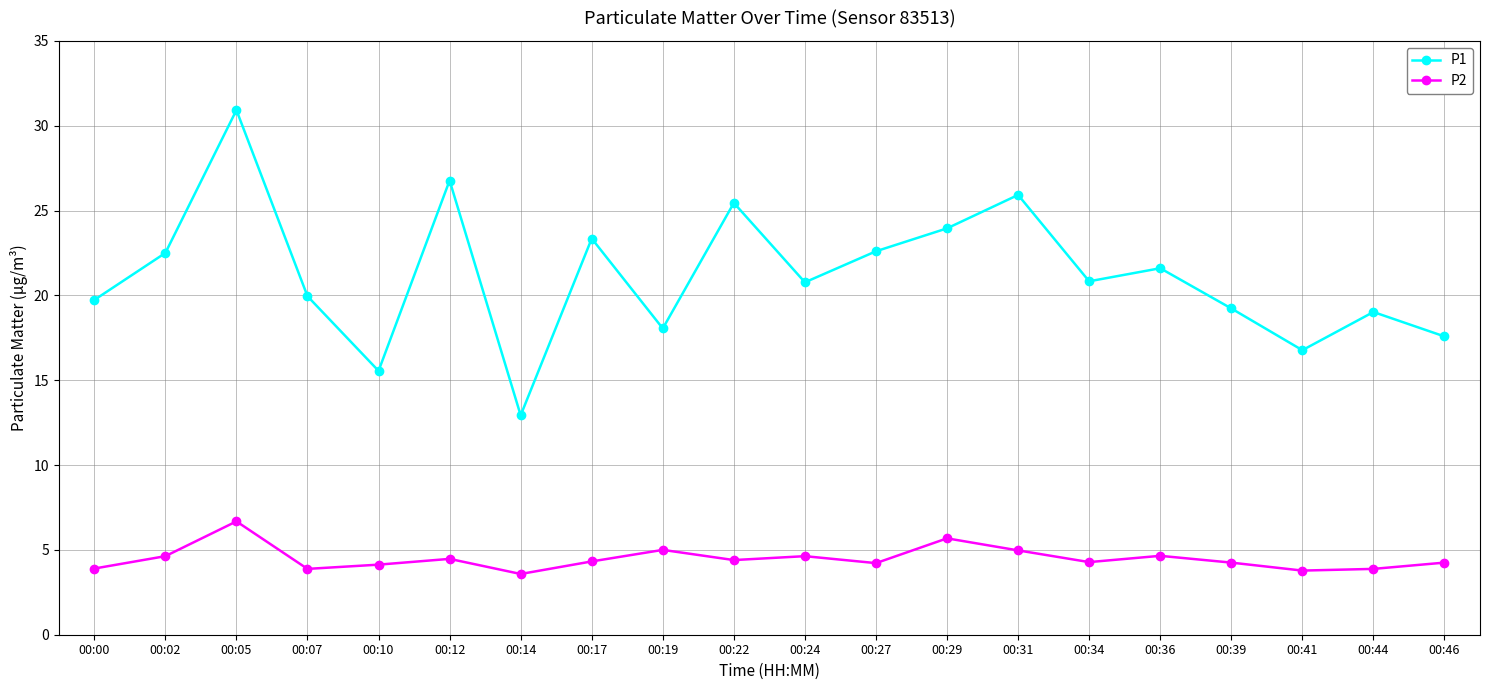

Which category has the lowest value in the P1 series?

00:14